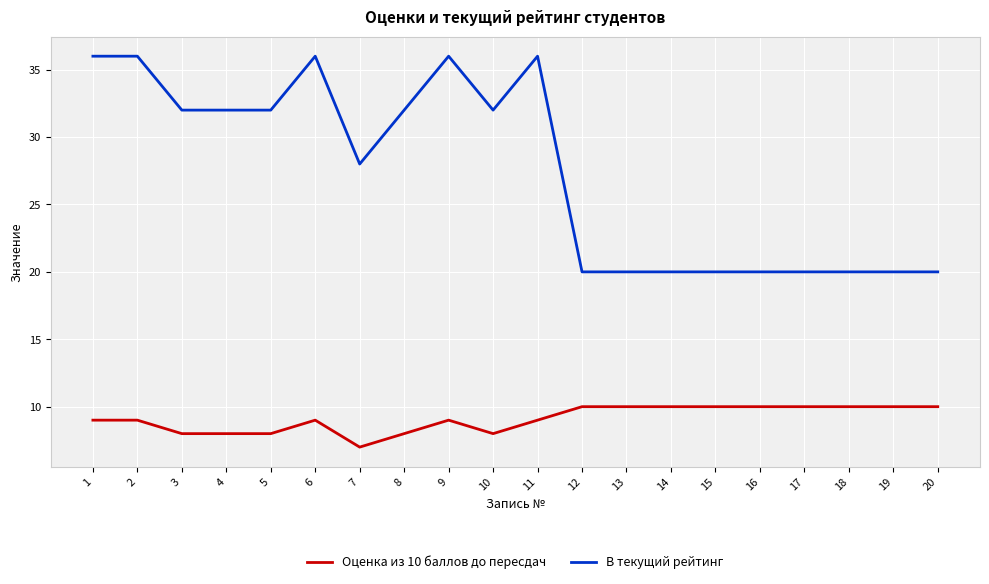

What is the difference between the maximum and minimum values in the Оценка из 10 баллов до пересдач series?

3